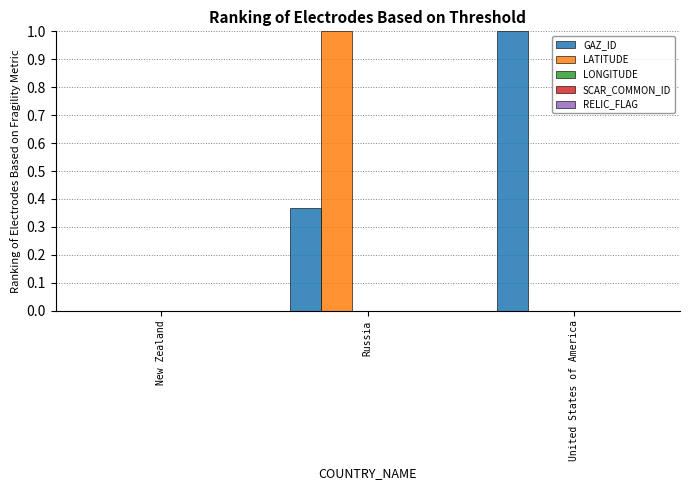

What is the total value across all series at Russia?

1.4